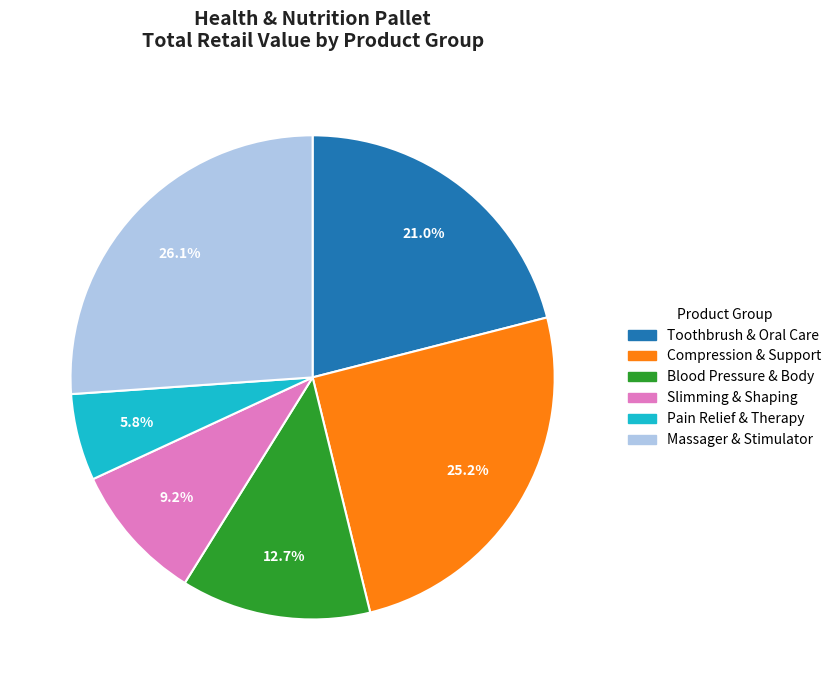

Which slice is the largest?

Massager & Stimulator